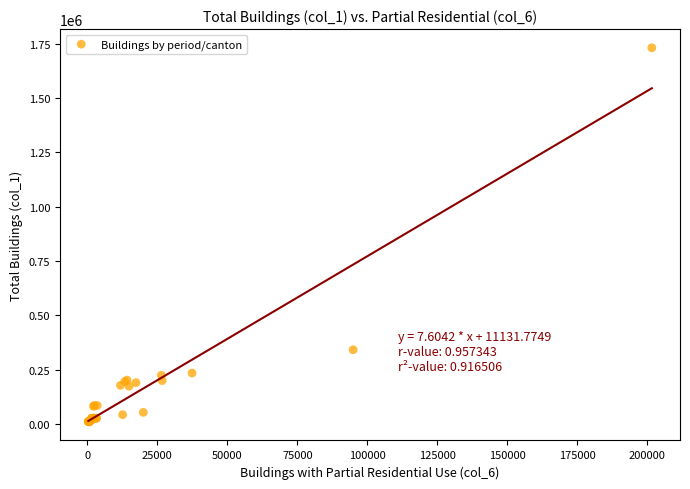

What Y value in the scatter plot is closest to 870267?

341300